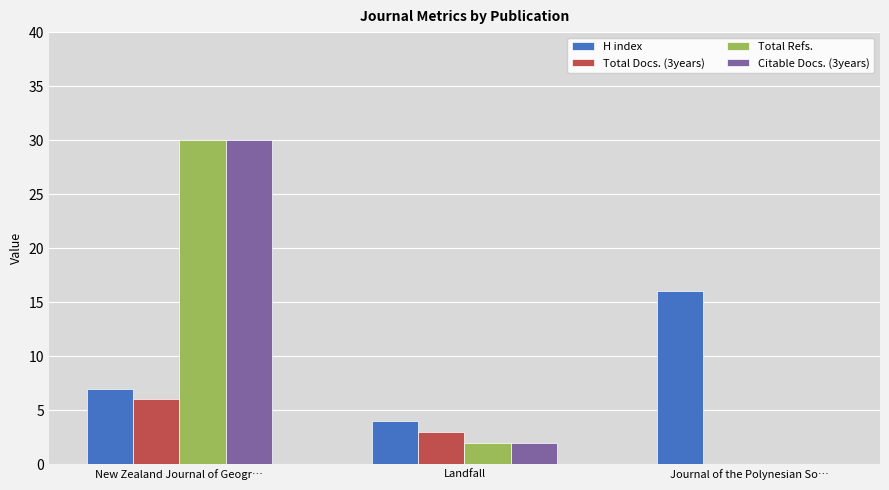

How many groups of bars are there?

3